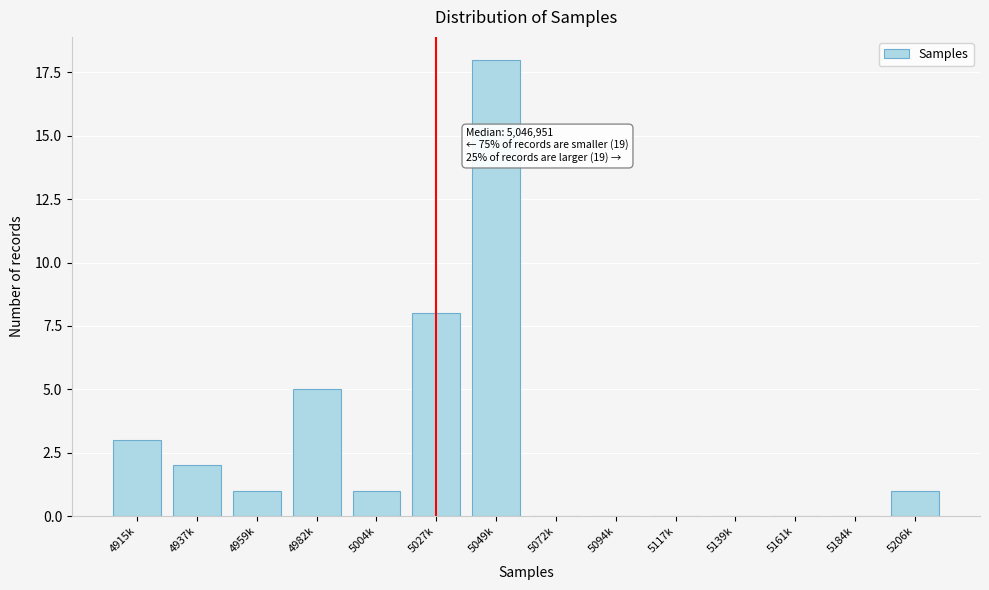

Reading left to right, extract all data points from this chart.

4915k=3	4937k=2	4959k=1	4982k=5	5004k=1	5027k=8	5049k=18	5072k=0	5094k=0	5117k=0	5139k=0	5161k=0	5184k=0	5206k=1